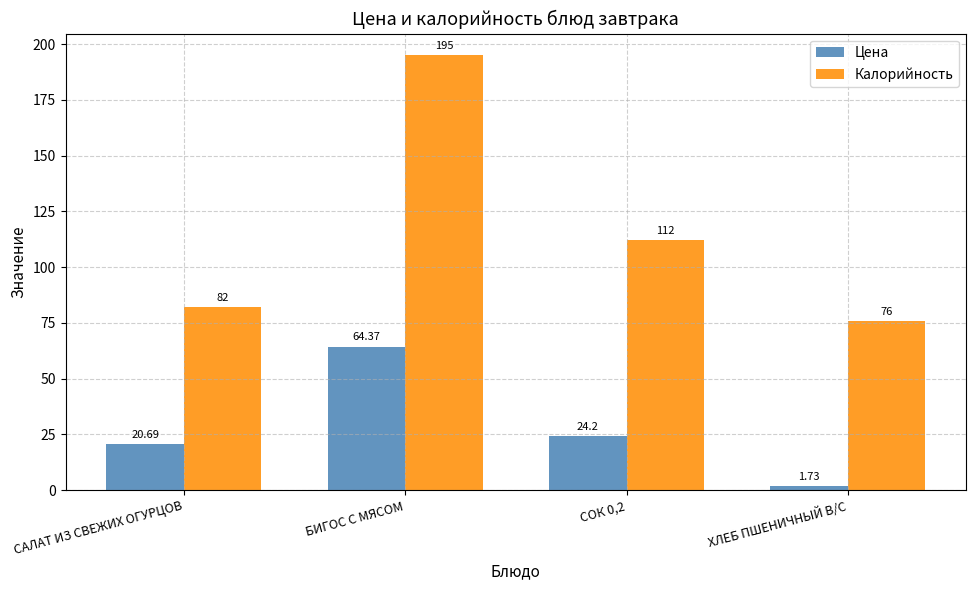

List the series in order of their overall mean, lowest first.

Цена, Калорийность